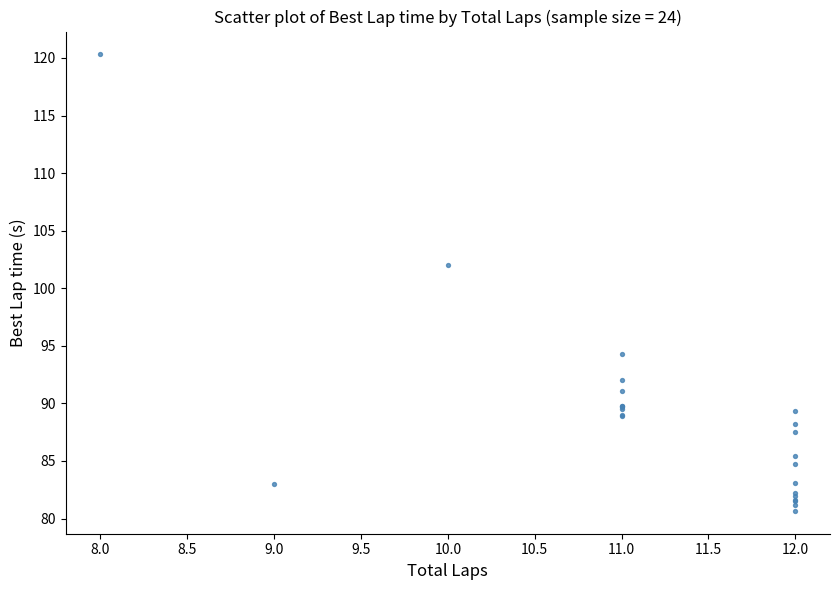

What Y value in the scatter plot is closest to 100?

102.1